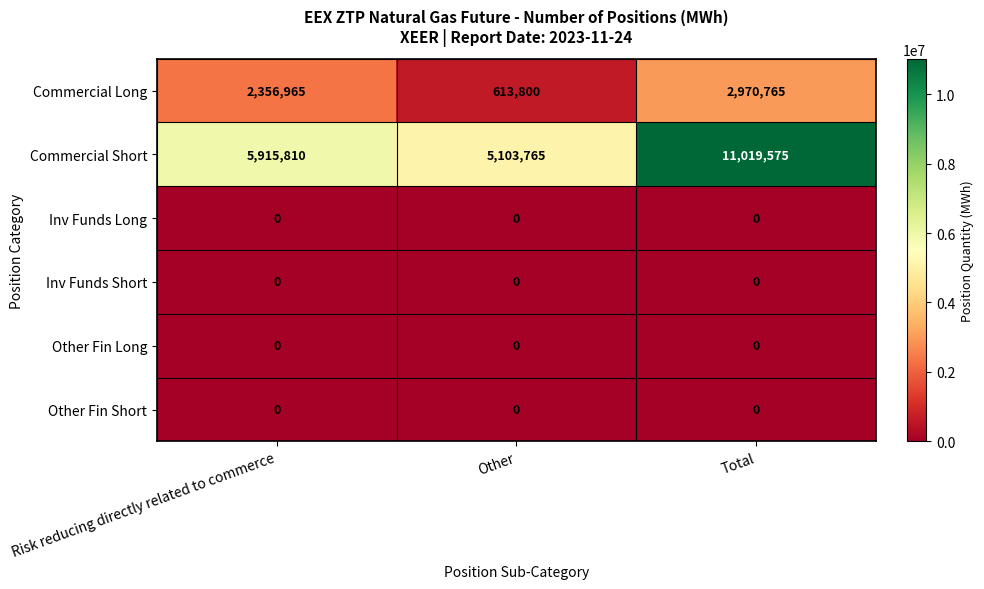

What is the difference between the highest and lowest values at Risk reducing directly related to commerce?

5915810